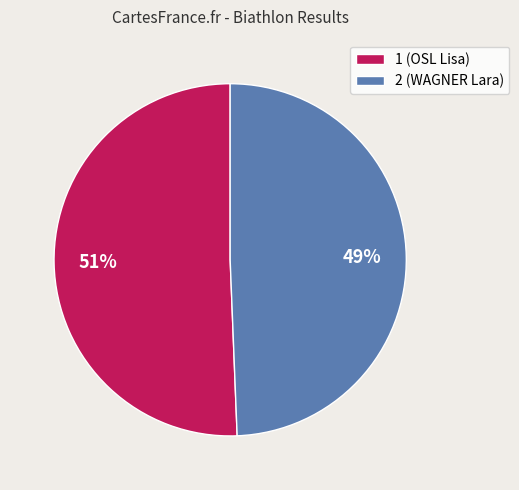

Rank the categories by value from lowest to highest.

2, 1